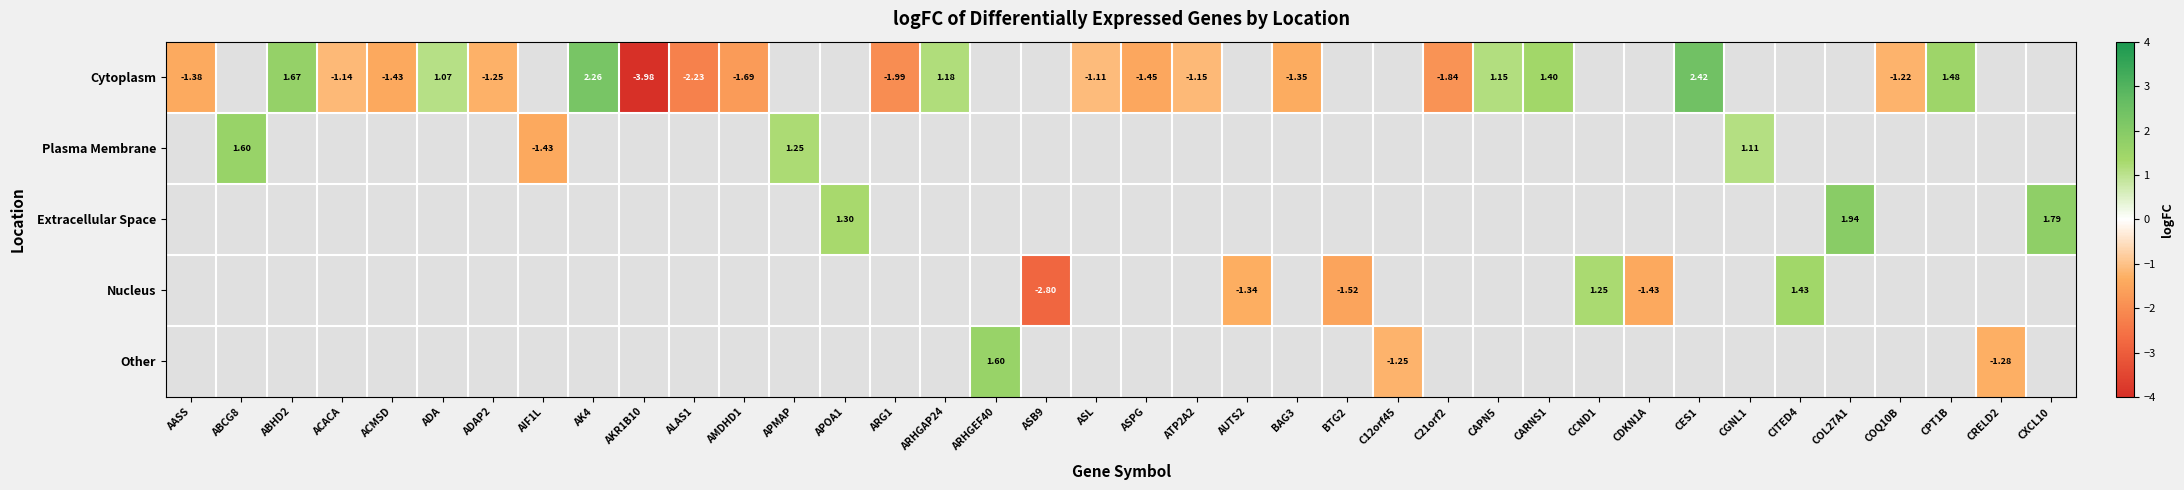

Between C21orf2 and CRELD2, which series saw the biggest shift?

Cytoplasm